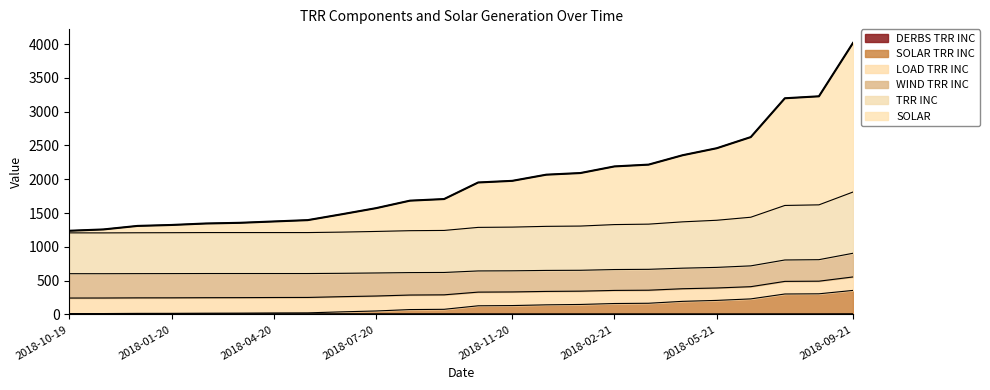

At how many categories does at least one series exceed 3009?

3